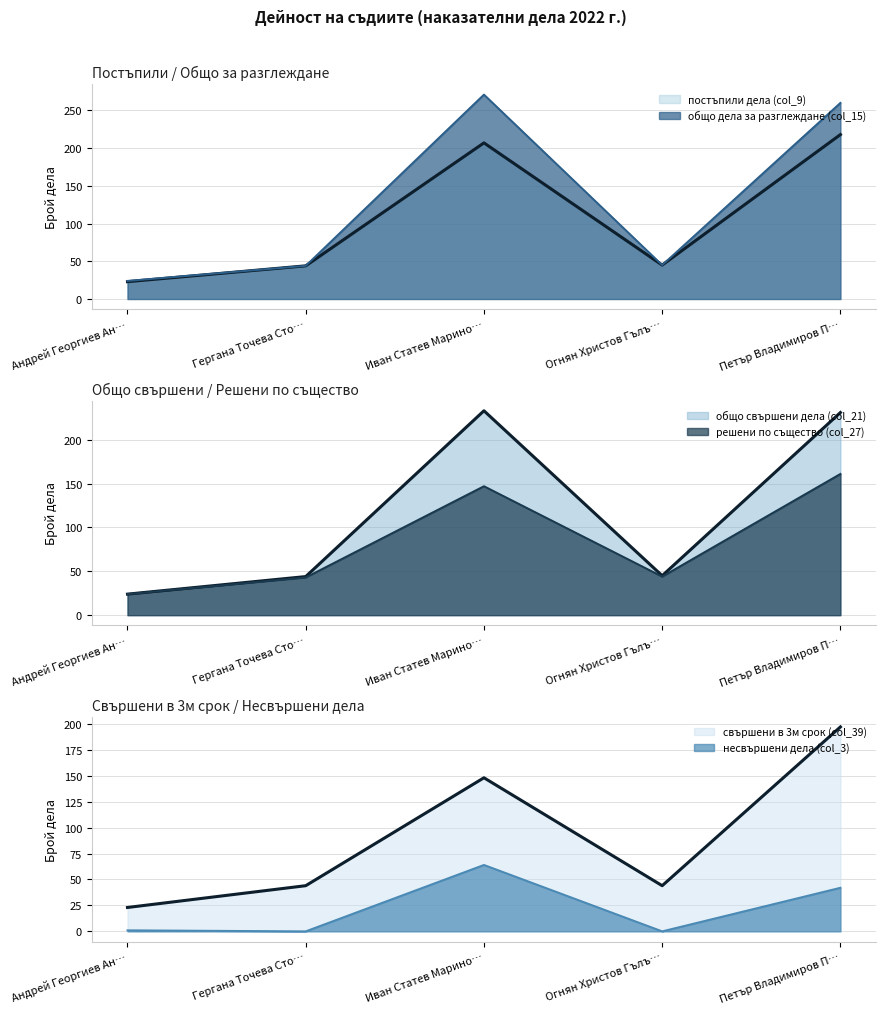

Which series changed the most between Гергана Точева Сто… and Петър Владимиров П…?

общо дела за разглеждане (col_15)